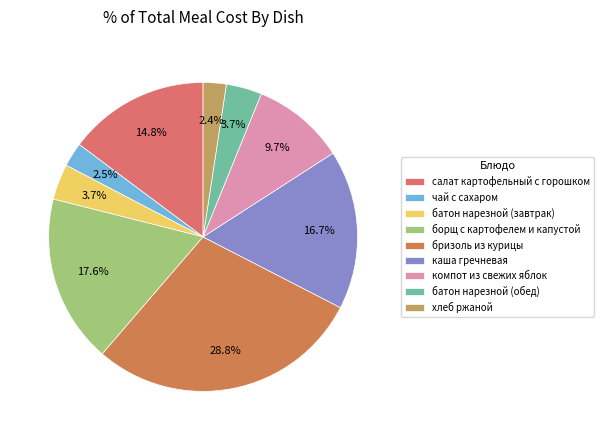

What is the ratio of the value at чай с сахаром to the value at хлеб ржаной?

1.0